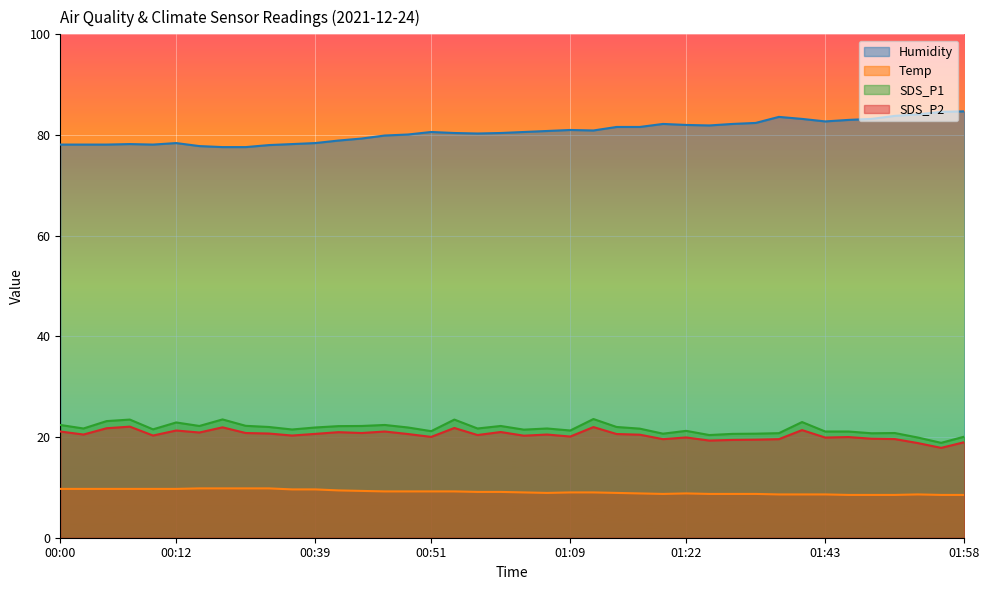

Is the value of Temp at 00:57 greater than the value of SDS_P1 at 01:50?

No